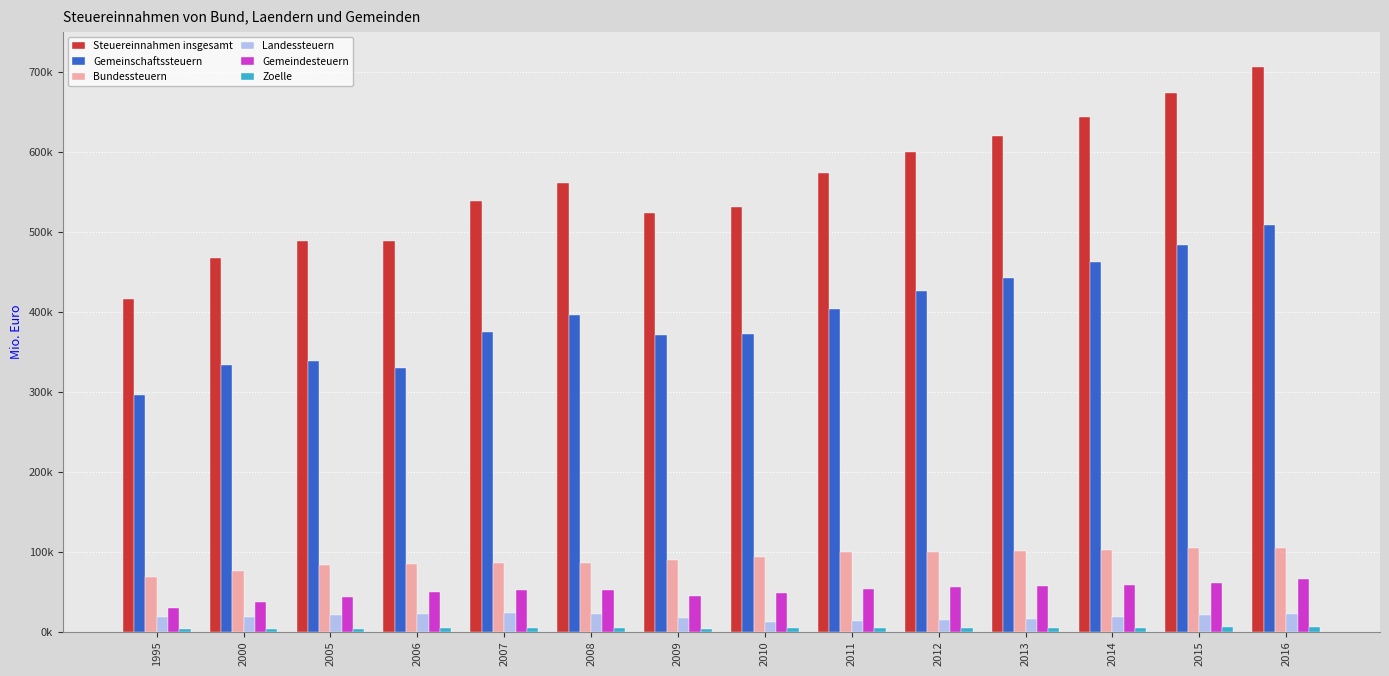

Is it true that Zoelle equals 4570.8 at 2011?

True